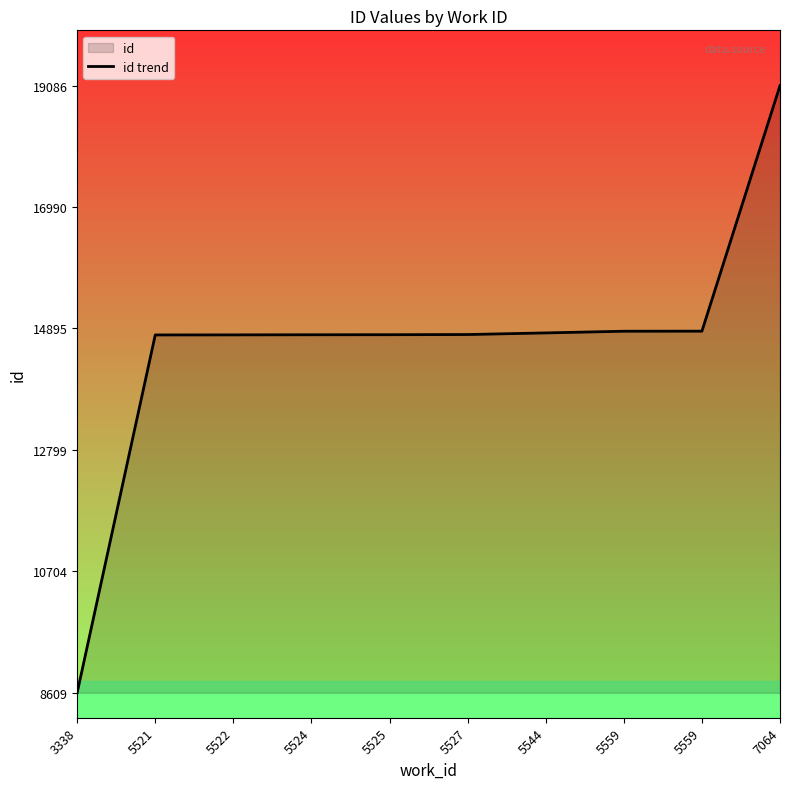

What is the difference between the maximum and minimum values?

10477